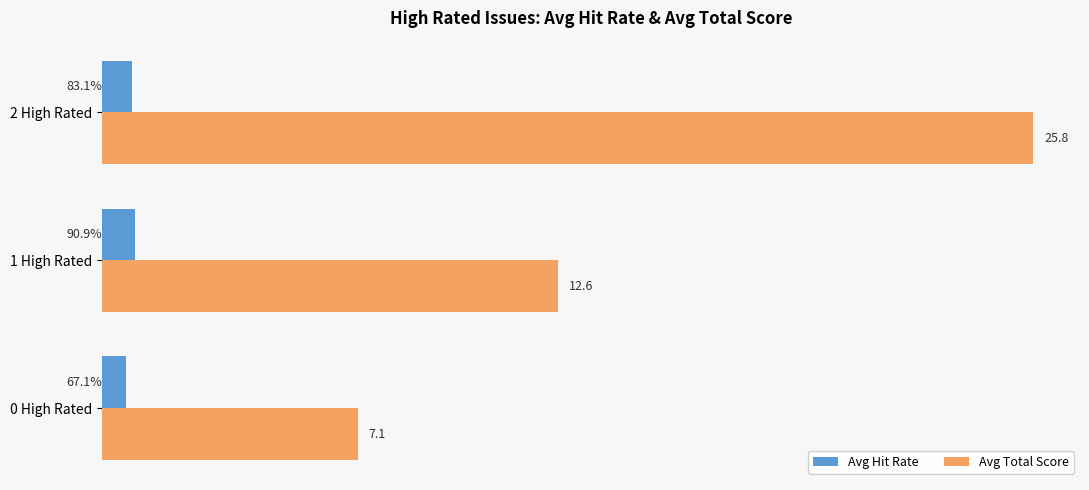

At which label is Avg Total Score closest to 16?

1 High Rated